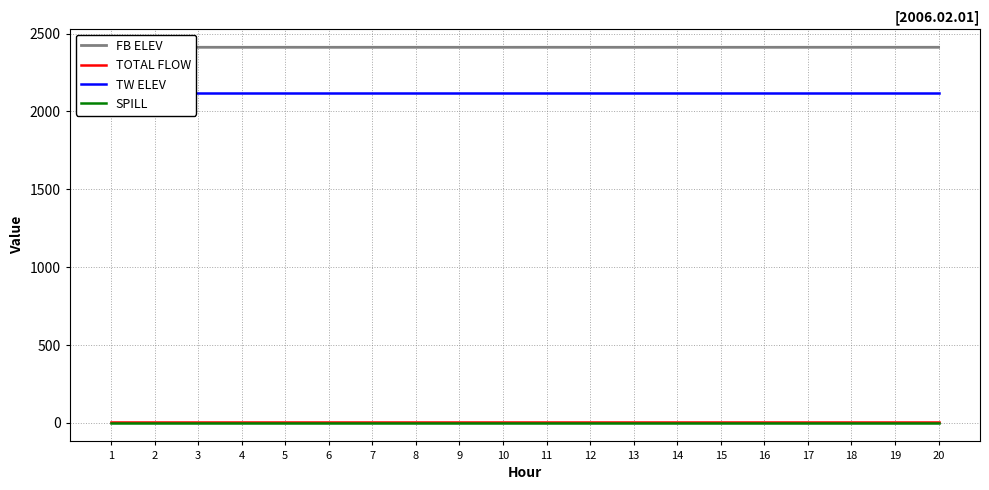

How many series are shown in this chart?

4